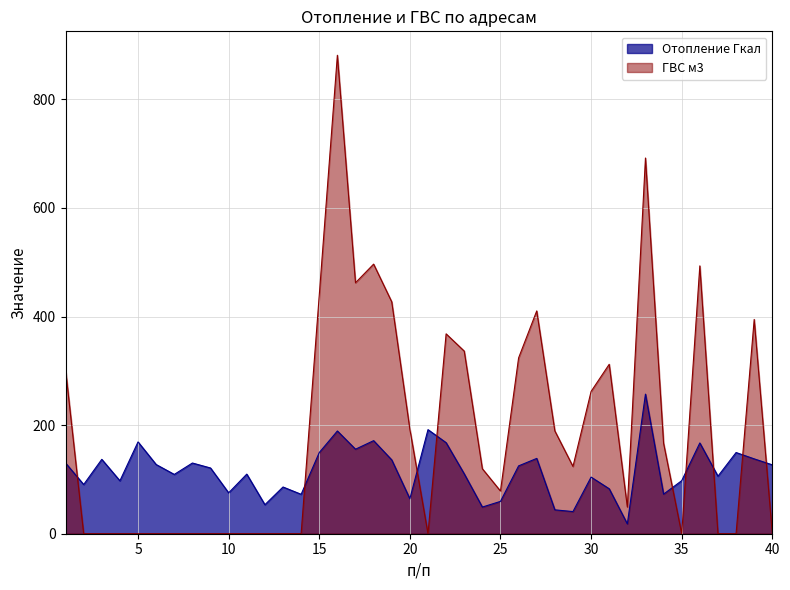

True or false: ГВС м3 has more than 0 points higher than both neighbors.

True